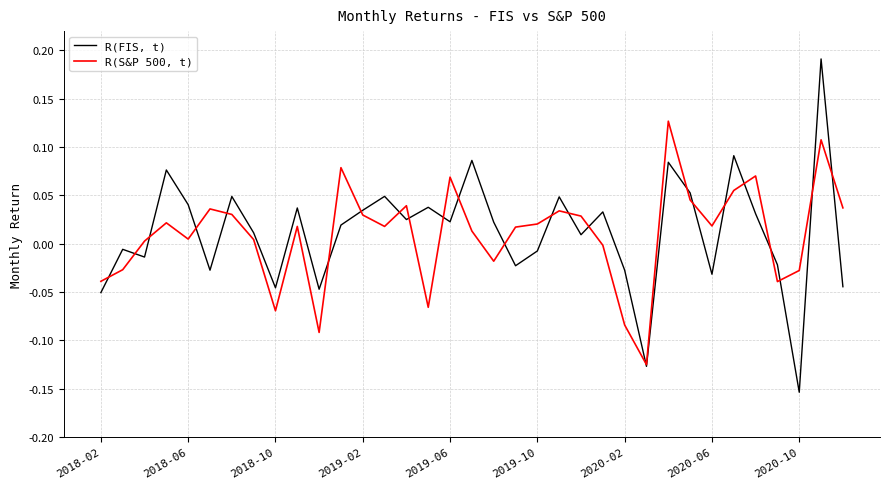

Which series has the largest range (max minus min)?

R(FIS, t)